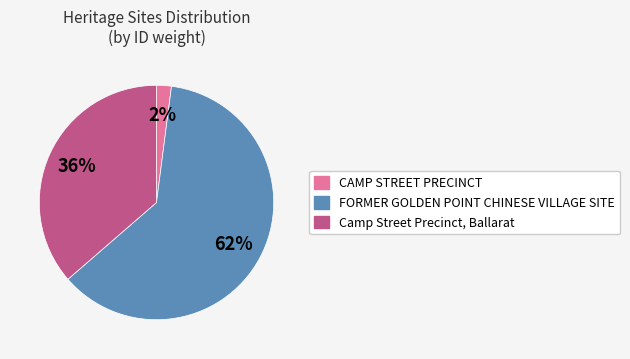

How many slices are in this pie chart?

3